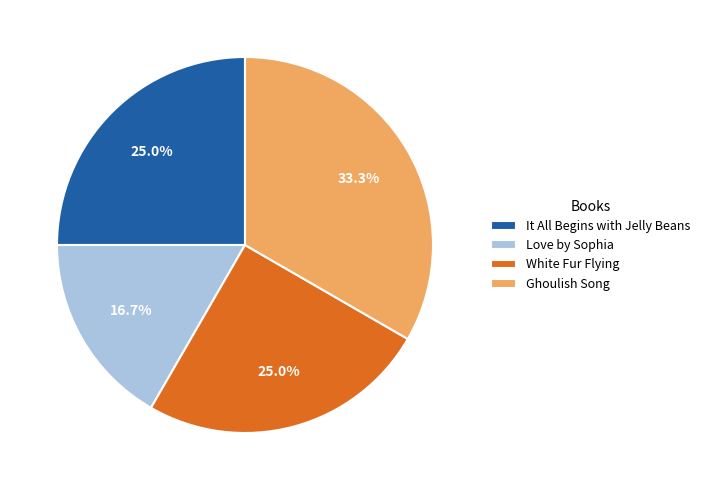

To the nearest percent, what is the difference between the largest and smallest slice percentages?

17%